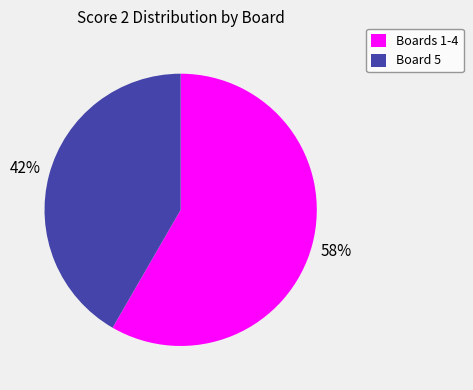

True or false: Board 5 accounts for 42% of the total.

True